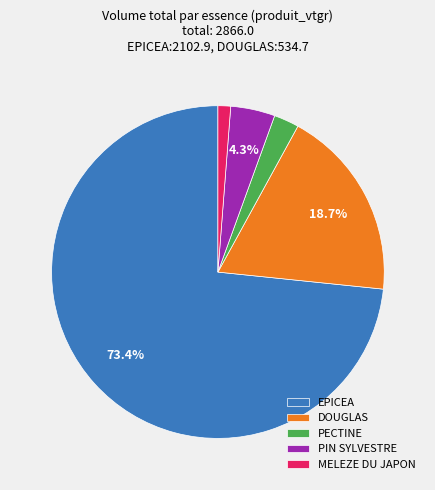

Does DOUGLAS account for over 50% of the chart?

No